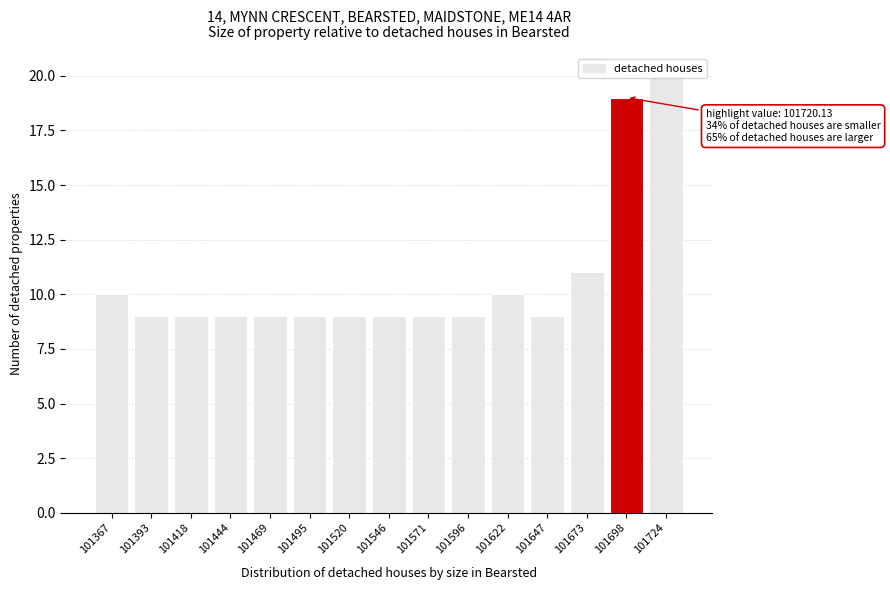

What is the smallest value displayed?

9